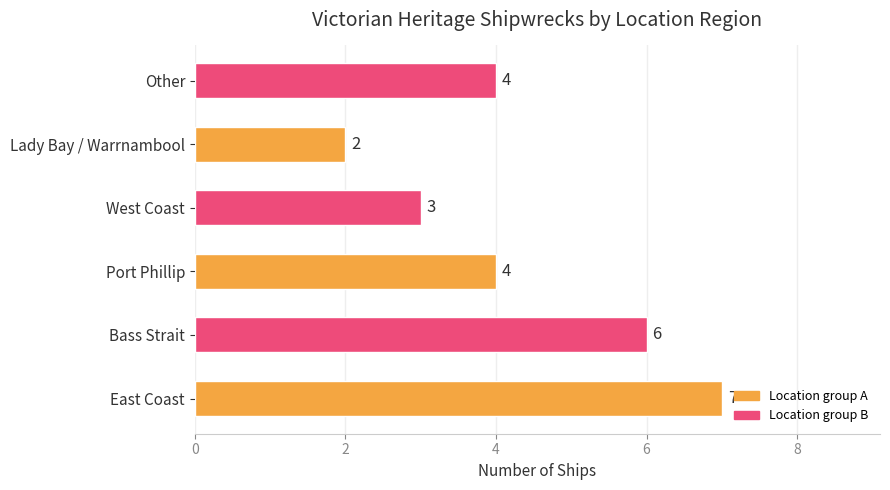

Are the bars grouped side by side (vs. stacked)?

No